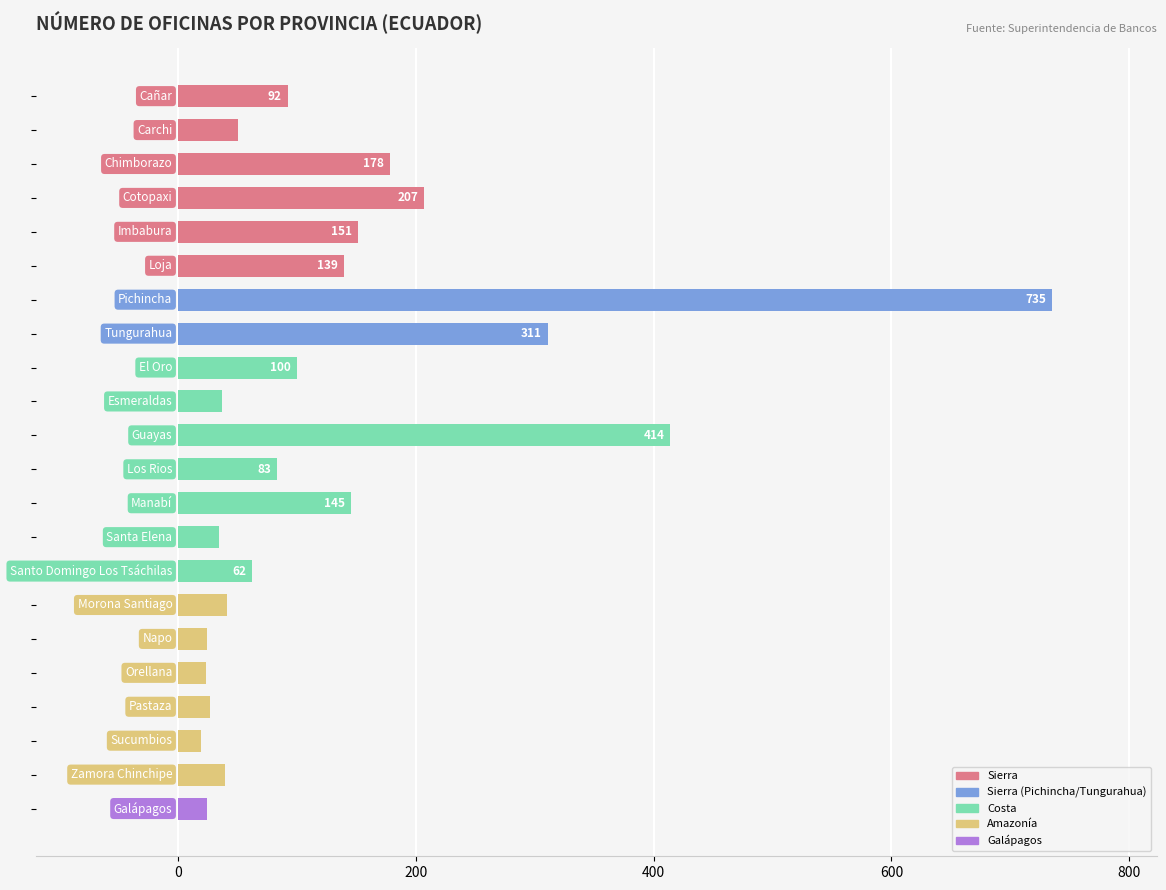

What is the smallest value displayed?

19